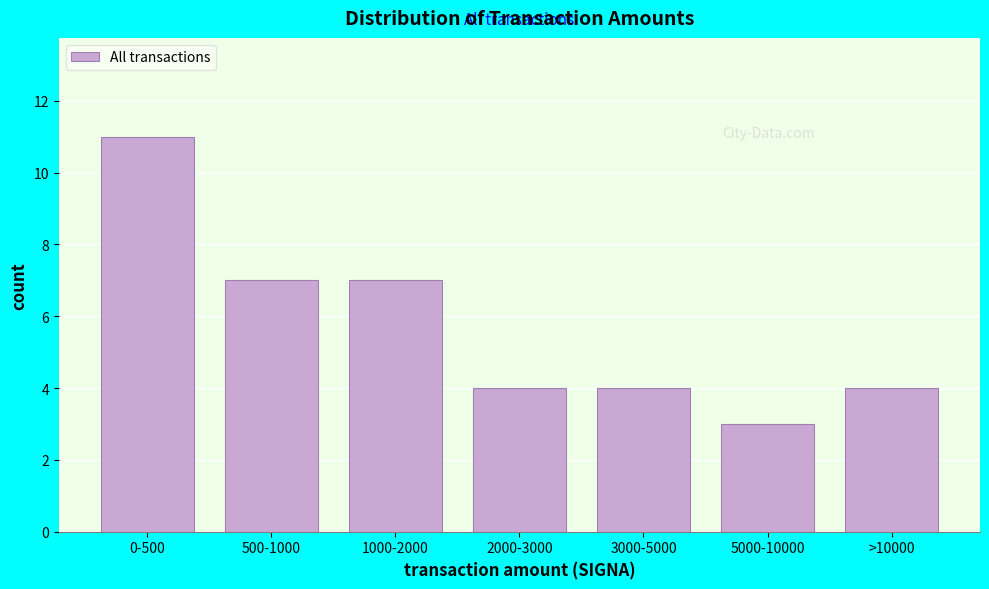

Reading right to left, transcribe all the data shown in this chart.

>10000=4	5000-10000=3	3000-5000=4	2000-3000=4	1000-2000=7	500-1000=7	0-500=11